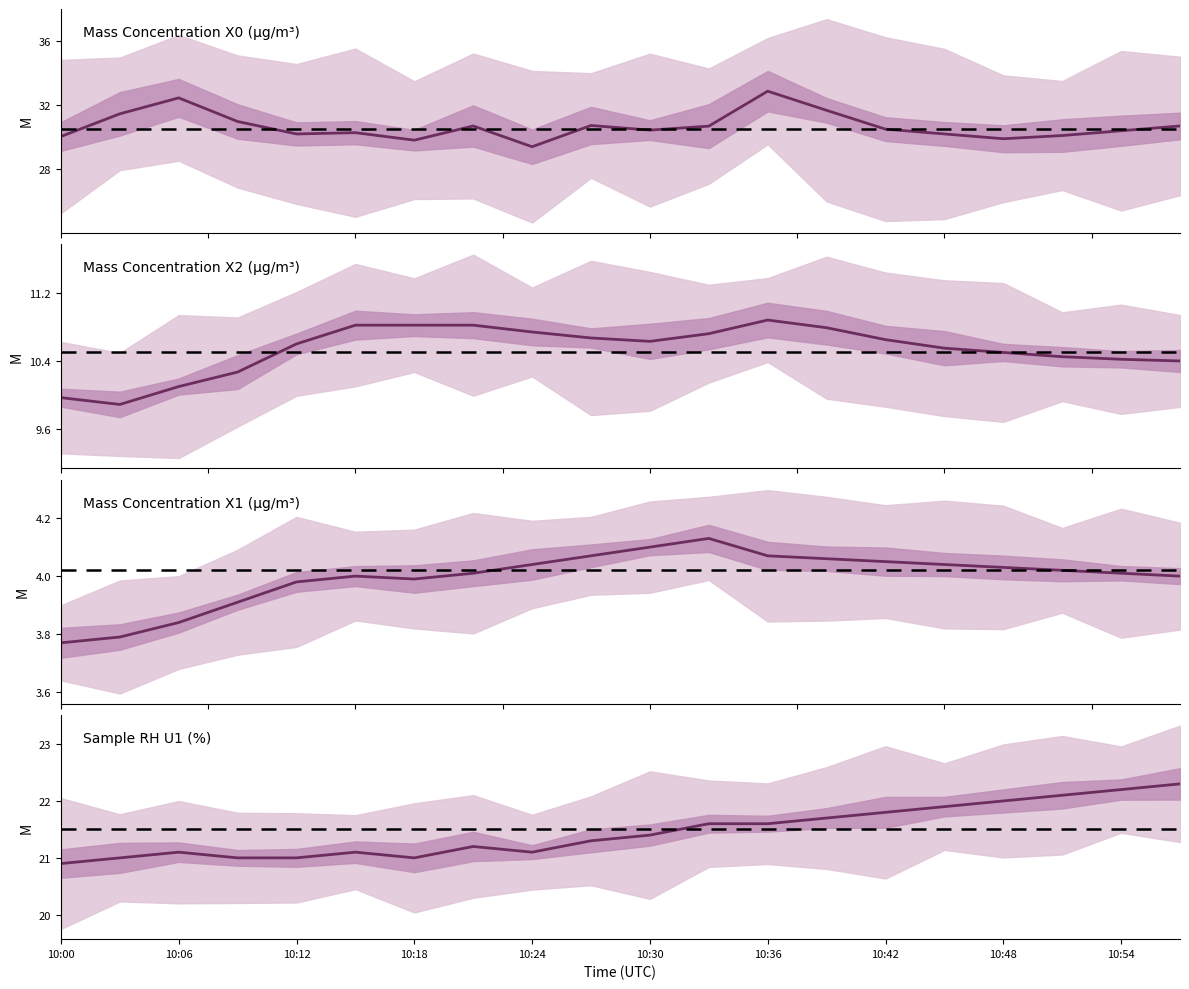

Rank the series by their average value, from highest to lowest.

X0_M11, U1_M11, X2_M11, X1_M11